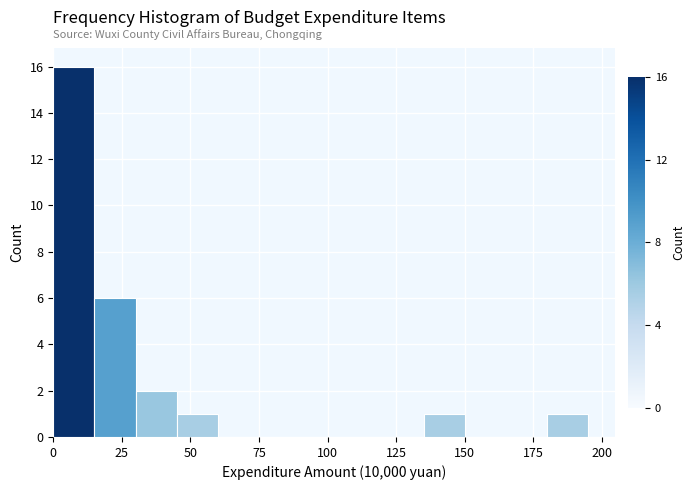

Read against the x-axis, roughly where is the centre of the tallest bar?

10